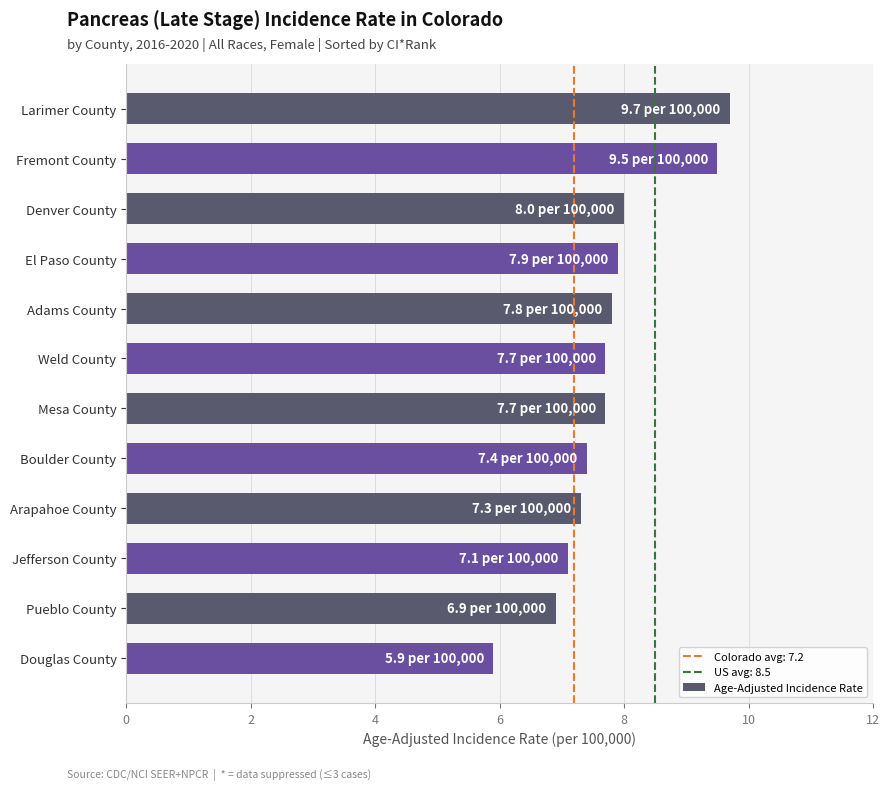

What position from the top is Adams County?

5